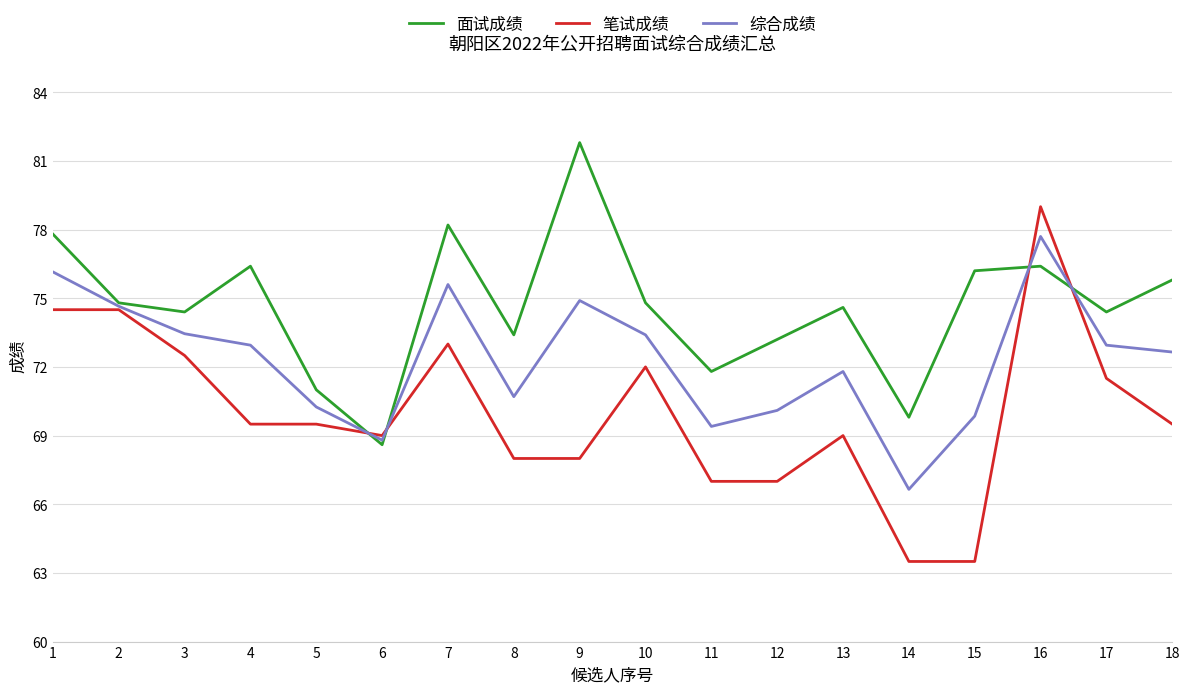

Which label corresponds to the largest value in the chart?

9